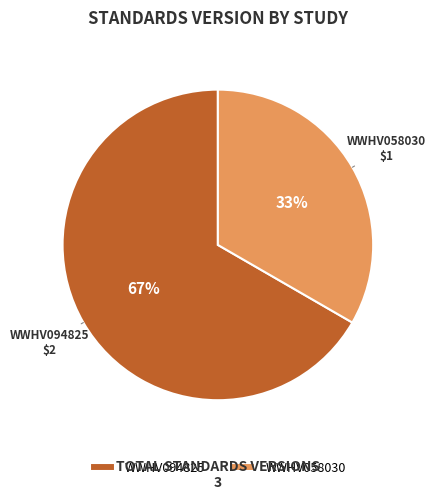

True or false: WWHV094825 accounts for 67% of the total.

True